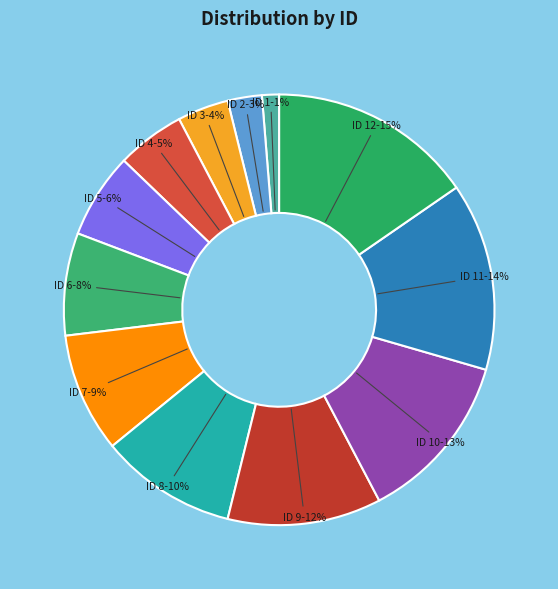

Is there a majority slice in this chart?

No